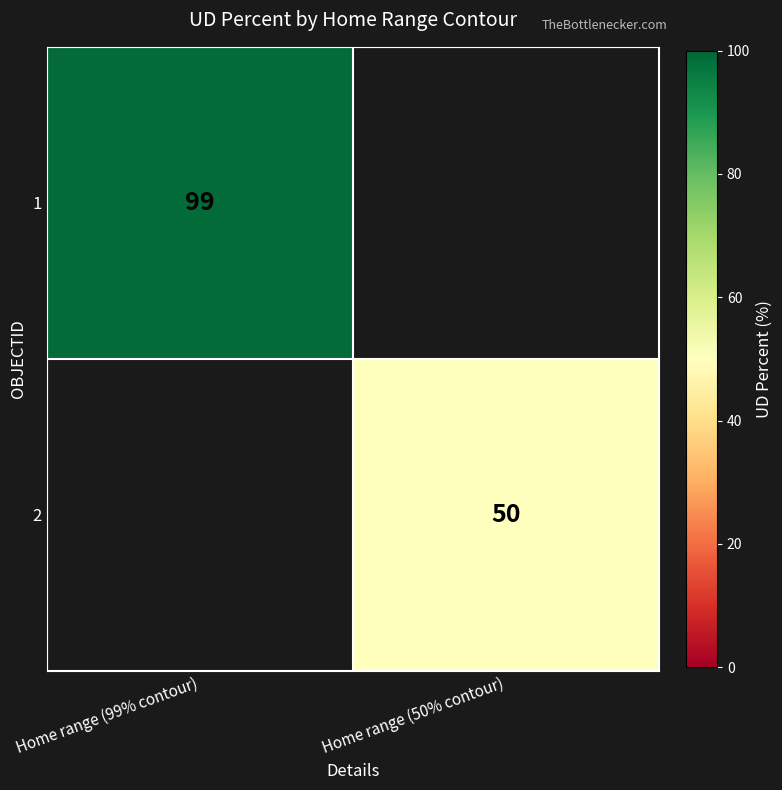

The 2 series shows 23 at Home range (50% contour). True or false?

False